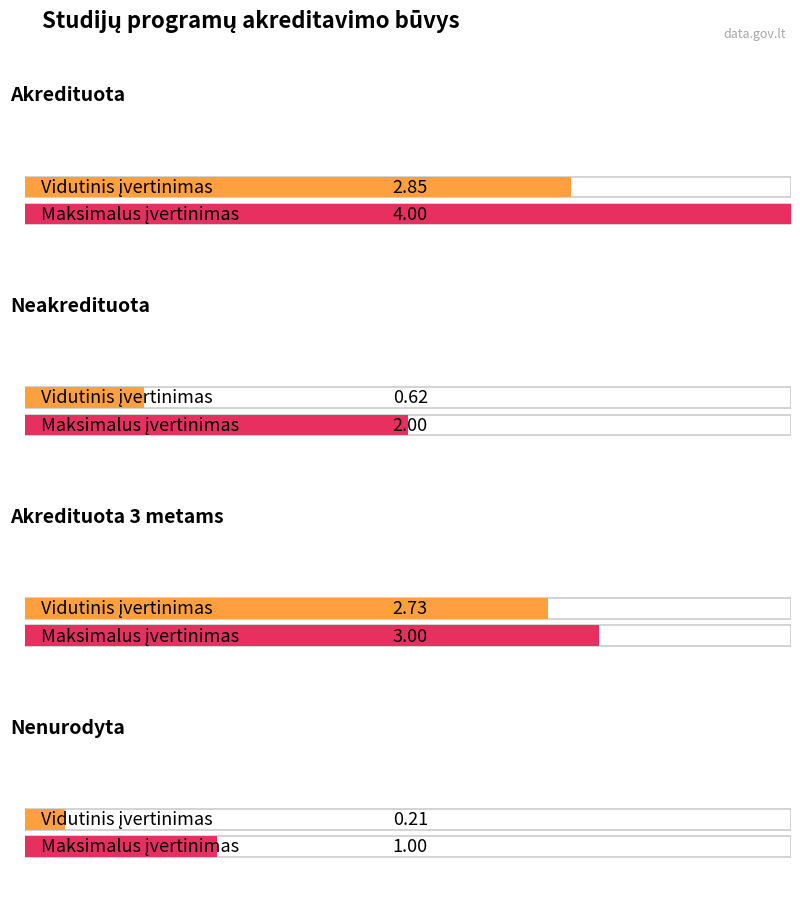

Count the values in the range 1 to 3.

3